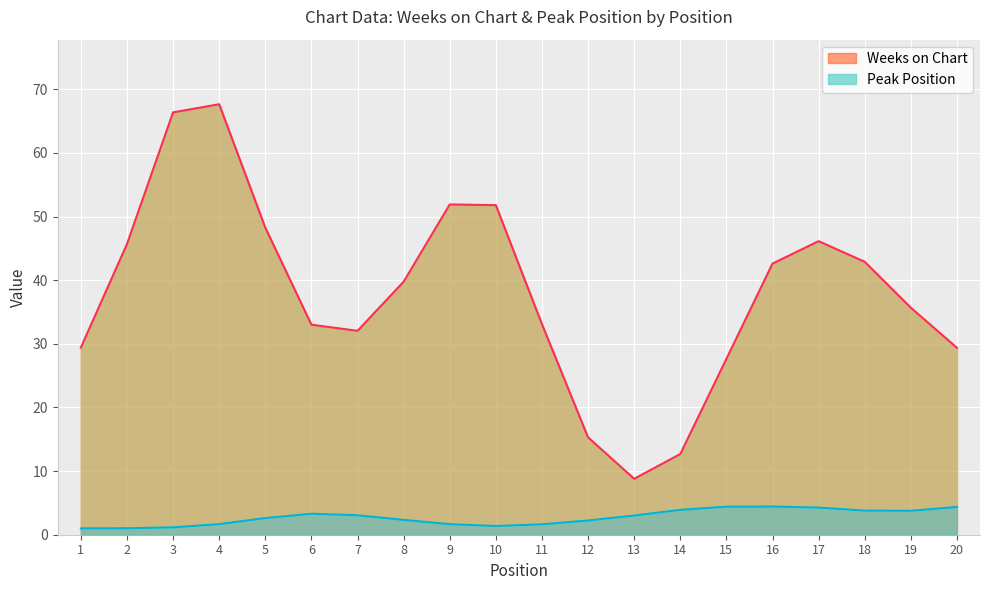

True or false: Weeks on Chart has more than 1 interior local peaks.

True